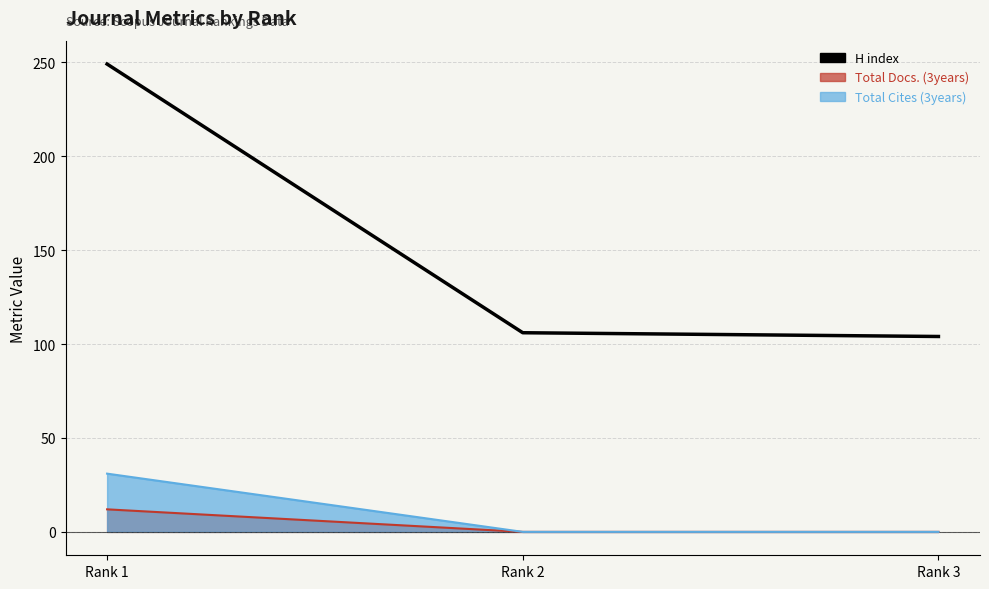

Count the number of categories in the chart.

3